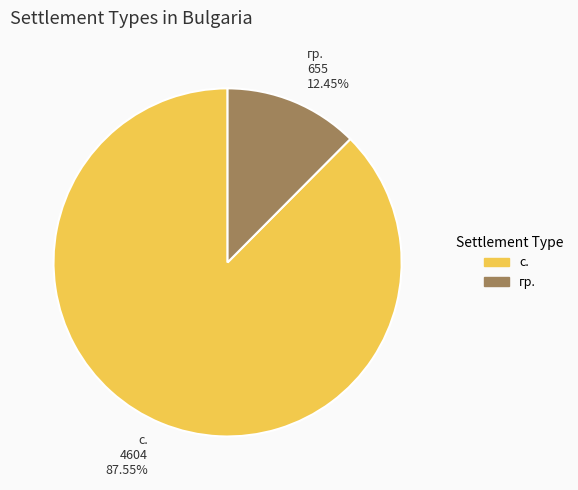

Is there any slice that represents more than half of the pie?

Yes